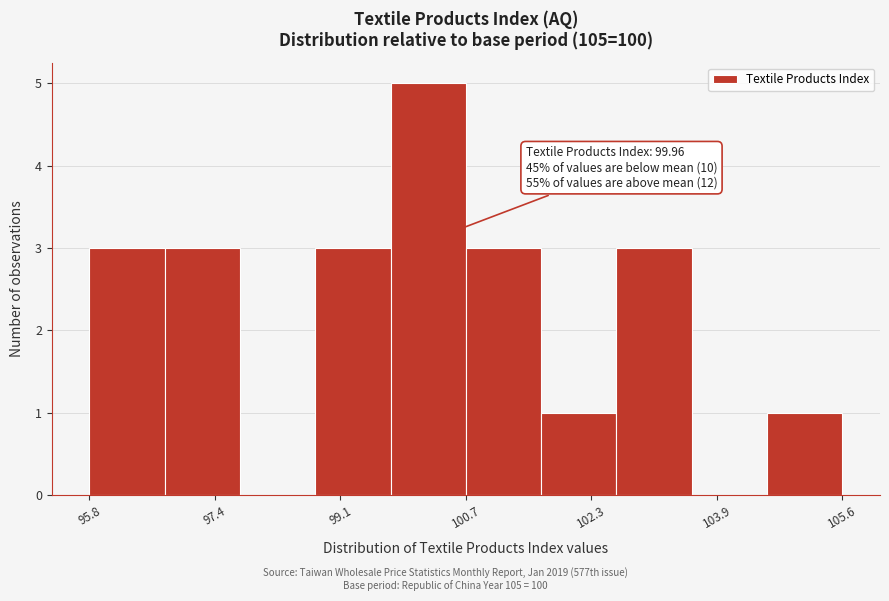

Over which range of the x-axis is the bar tallest?

99.8 to 100.6